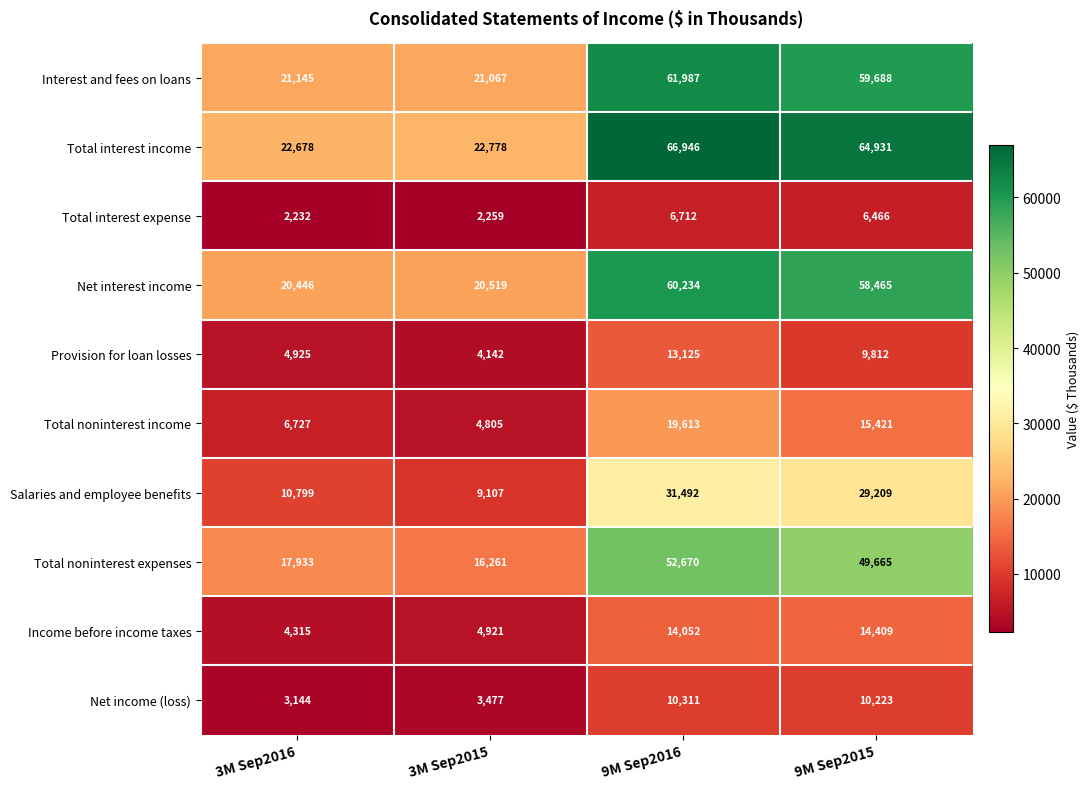

What is the total value across all series at 3M Sep2016?

114344